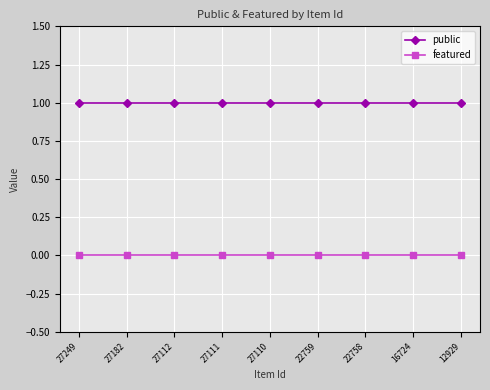

What is the sum of all public values?

9